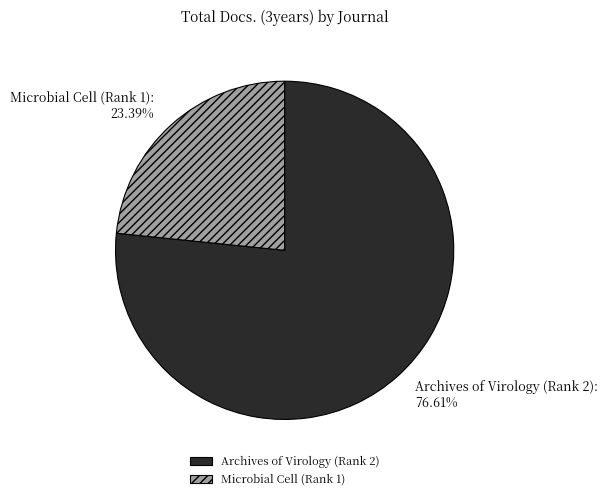

Does Microbial Cell (Rank 1) account for over 50% of the chart?

No